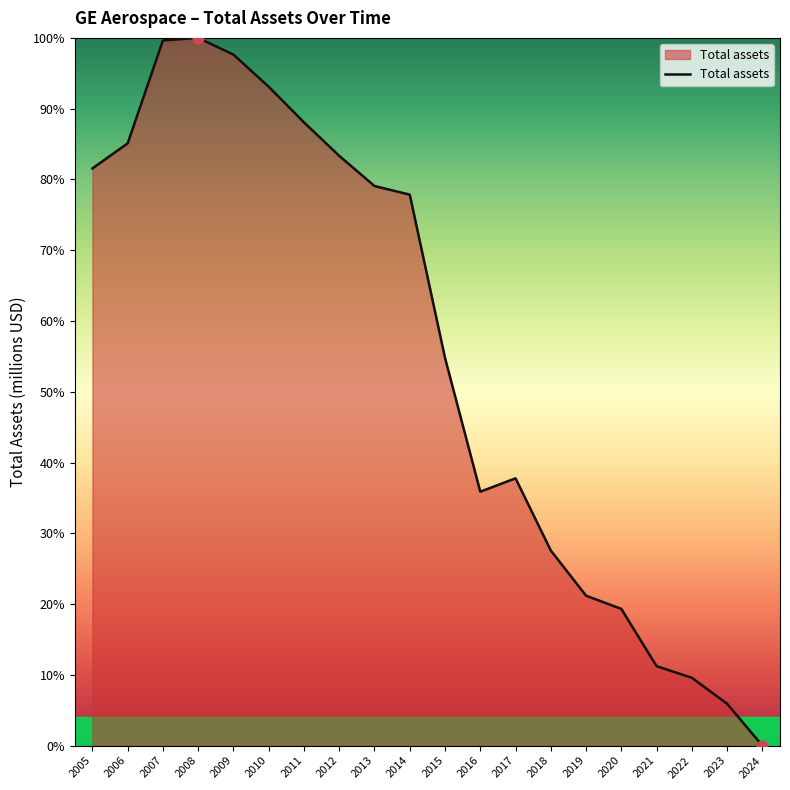

What is the change in value from 2017 to 2023?

-31.9